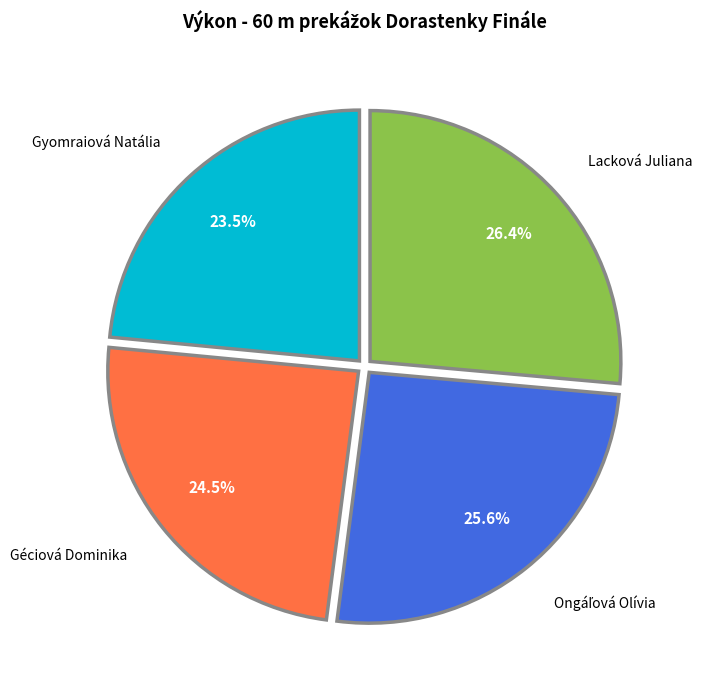

How many slices are in this pie chart?

4